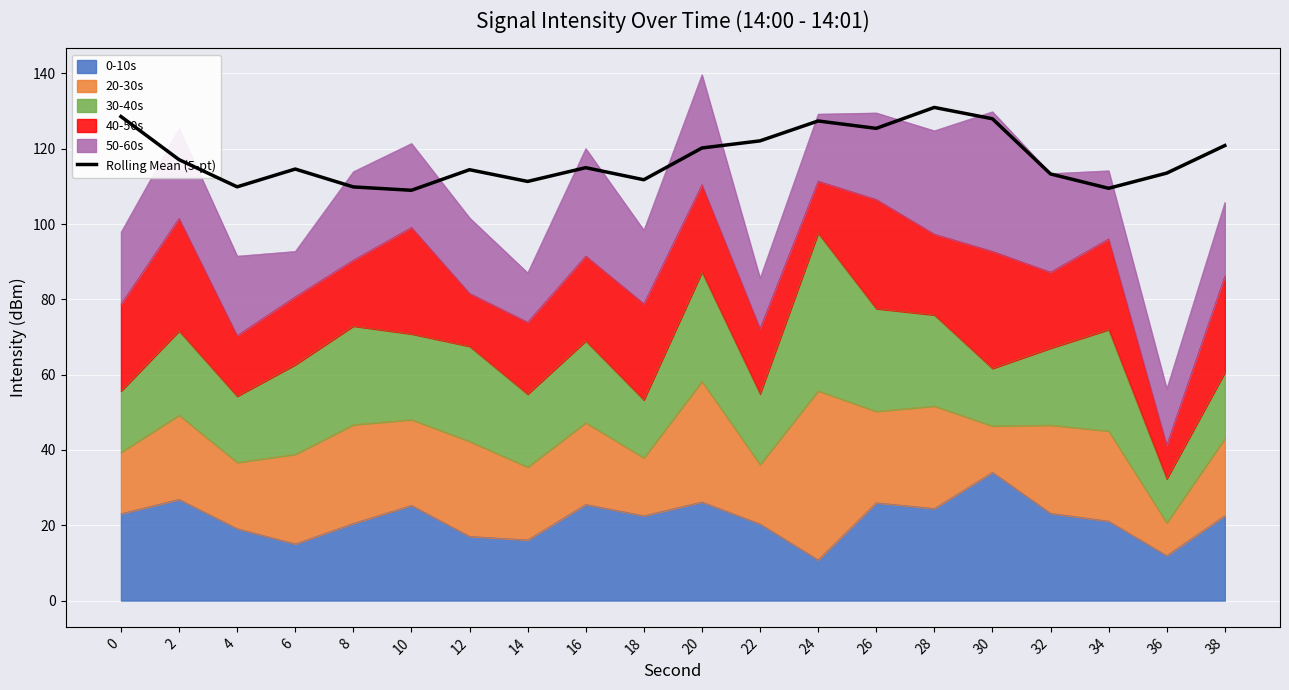

Is it true that the value at 20 is 55.1?

False